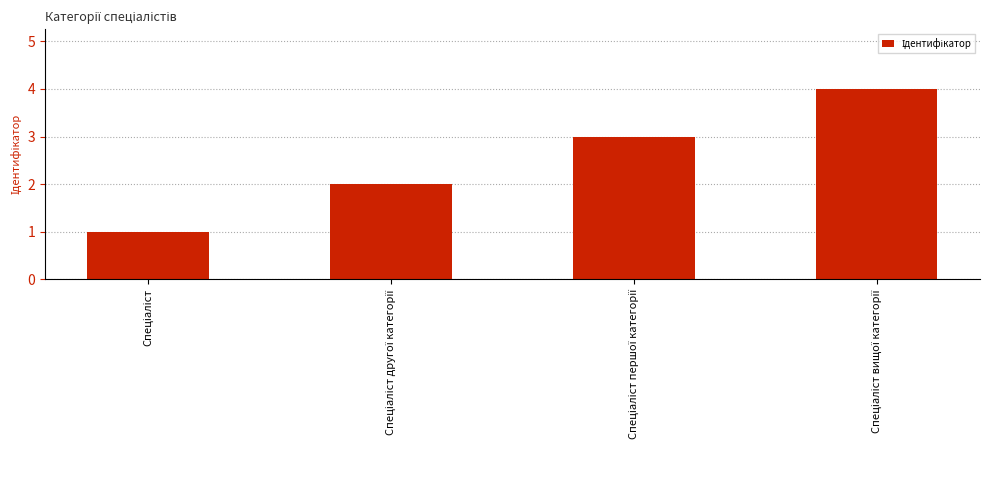

Reading left to right, transcribe all the data shown in this chart.

1	2	3	4